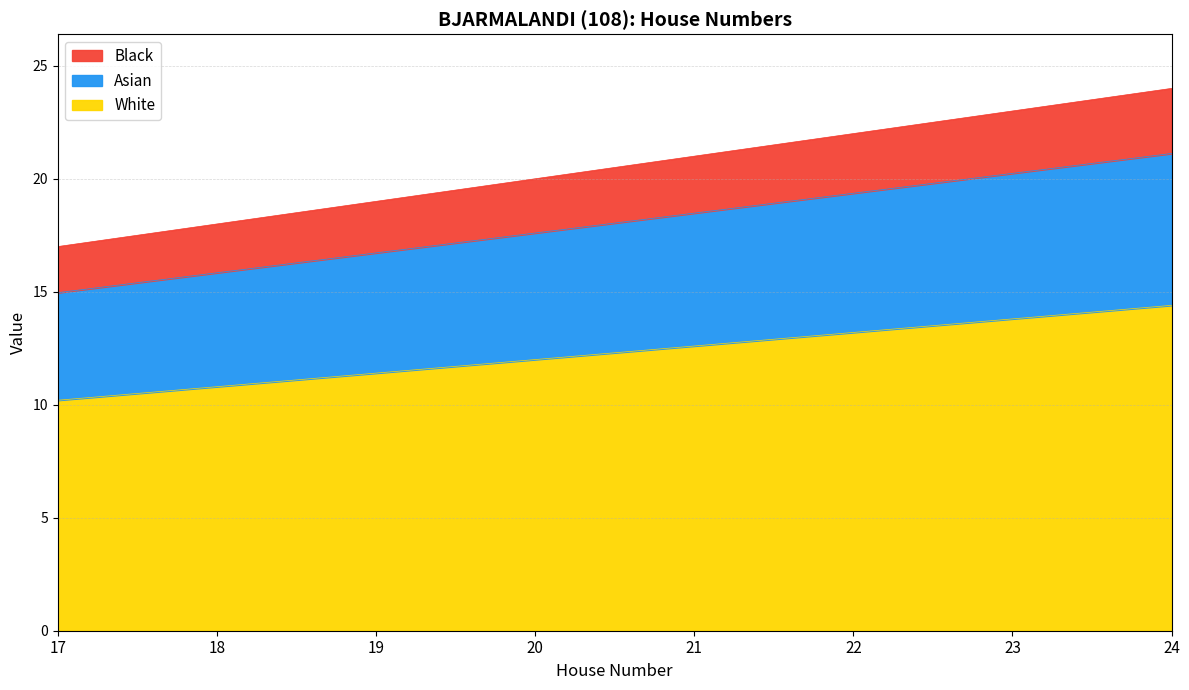

What is the difference between the maximum and minimum values?

6.2